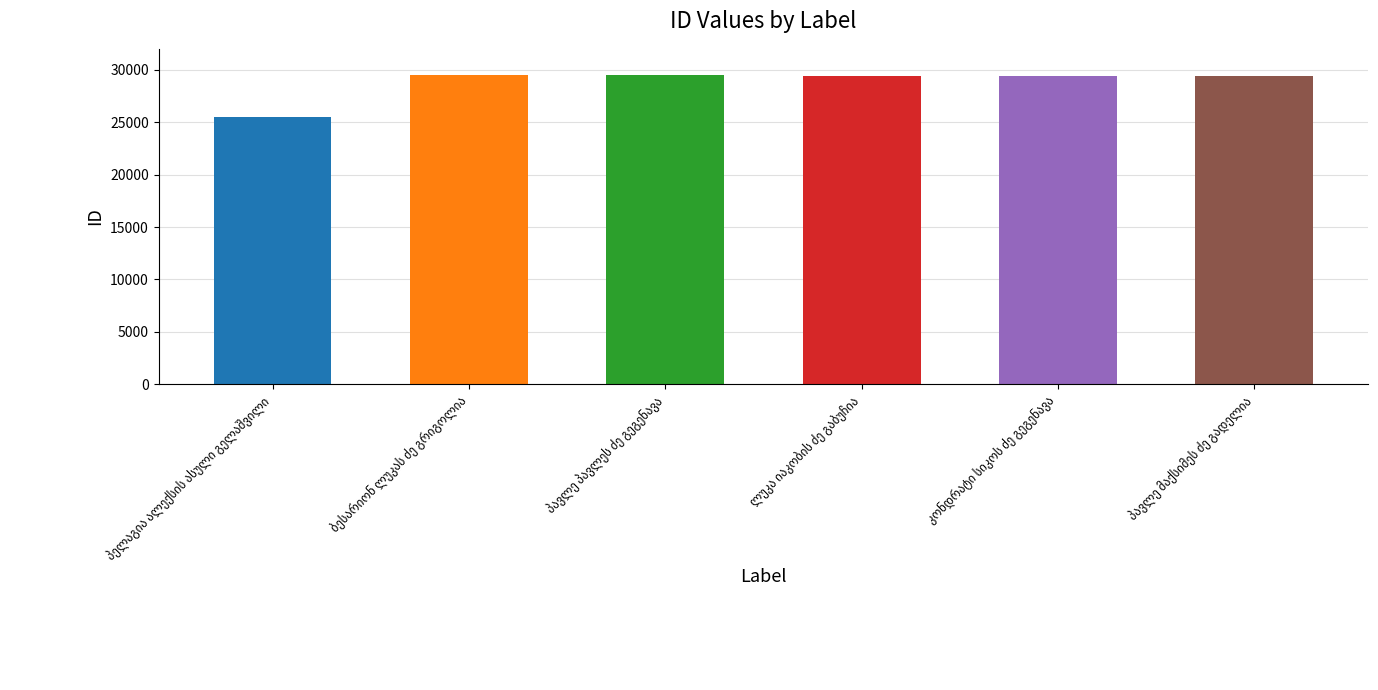

What is the minimum value shown in the chart?

25523